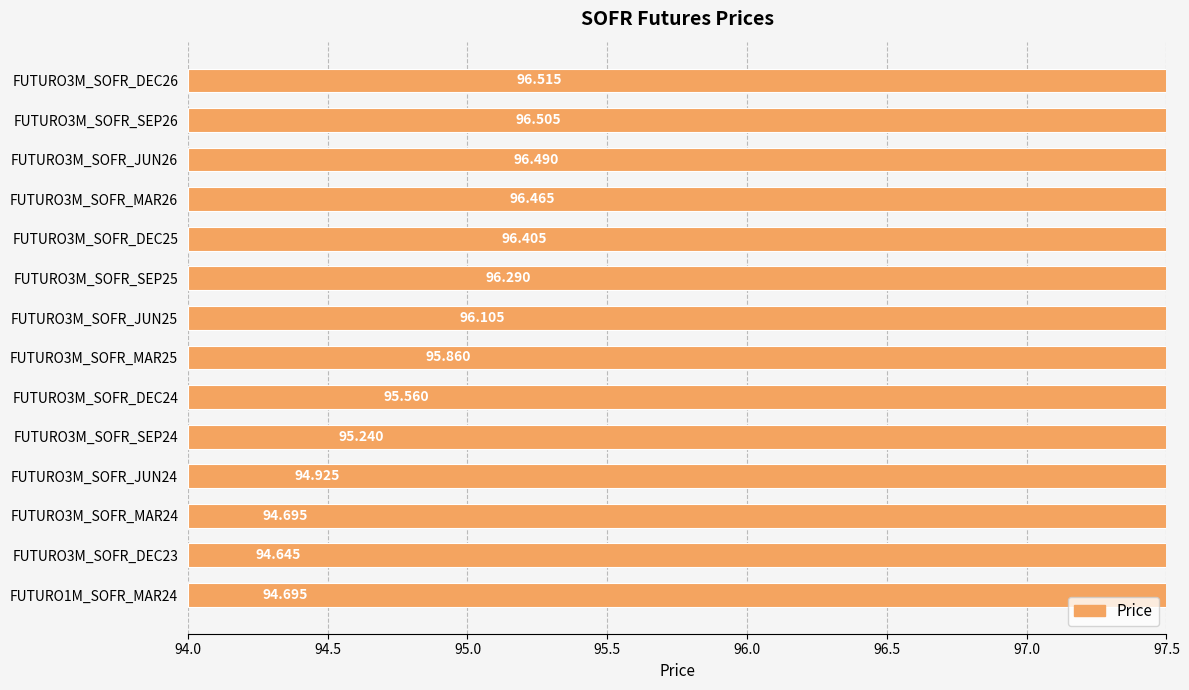

What is the sum of all values?

1340.4